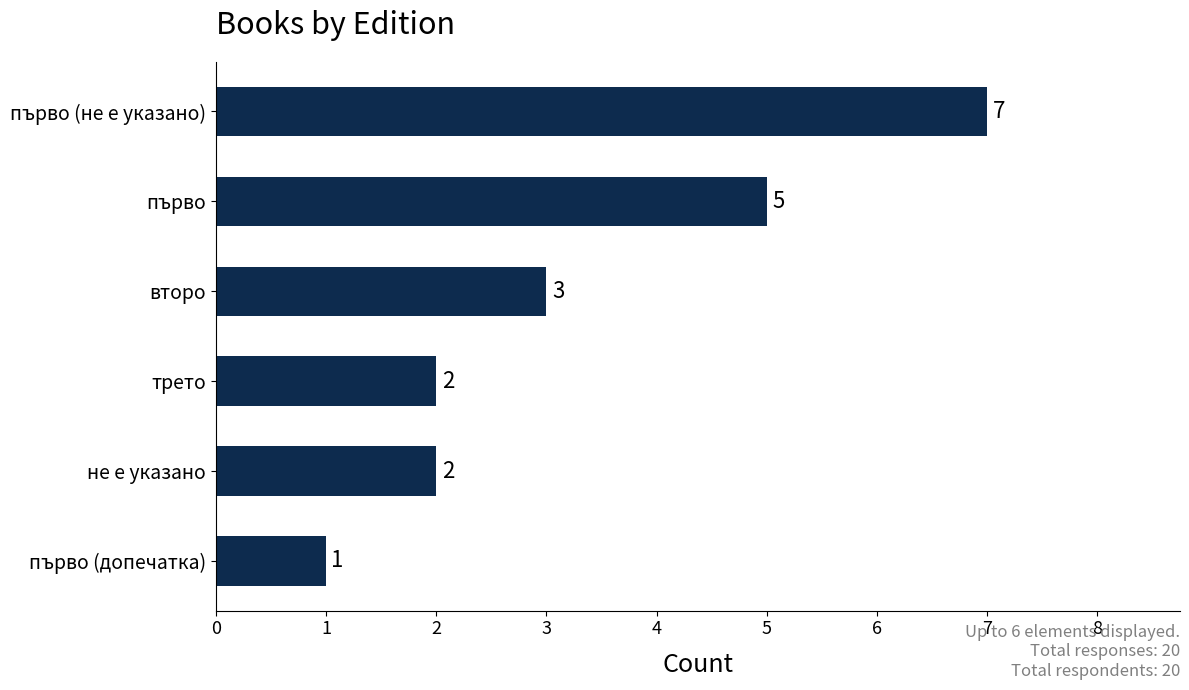

Count the values in the range 2 to 5.

4